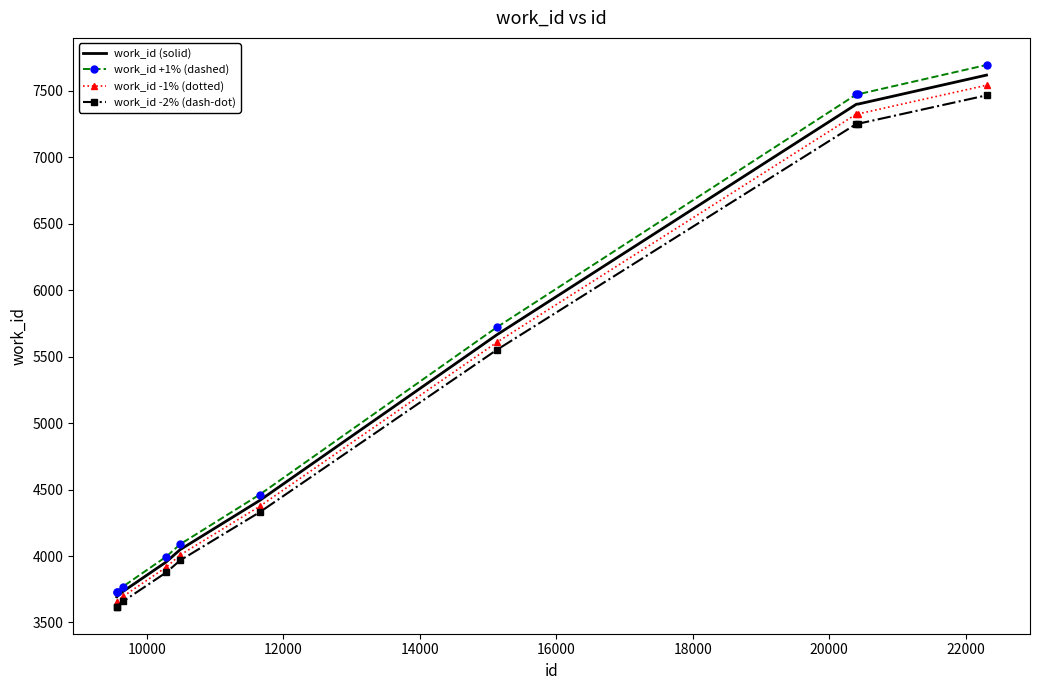

True or false: work_id +1% (dashed) and work_id -1% (dotted) intersect in this chart.

False